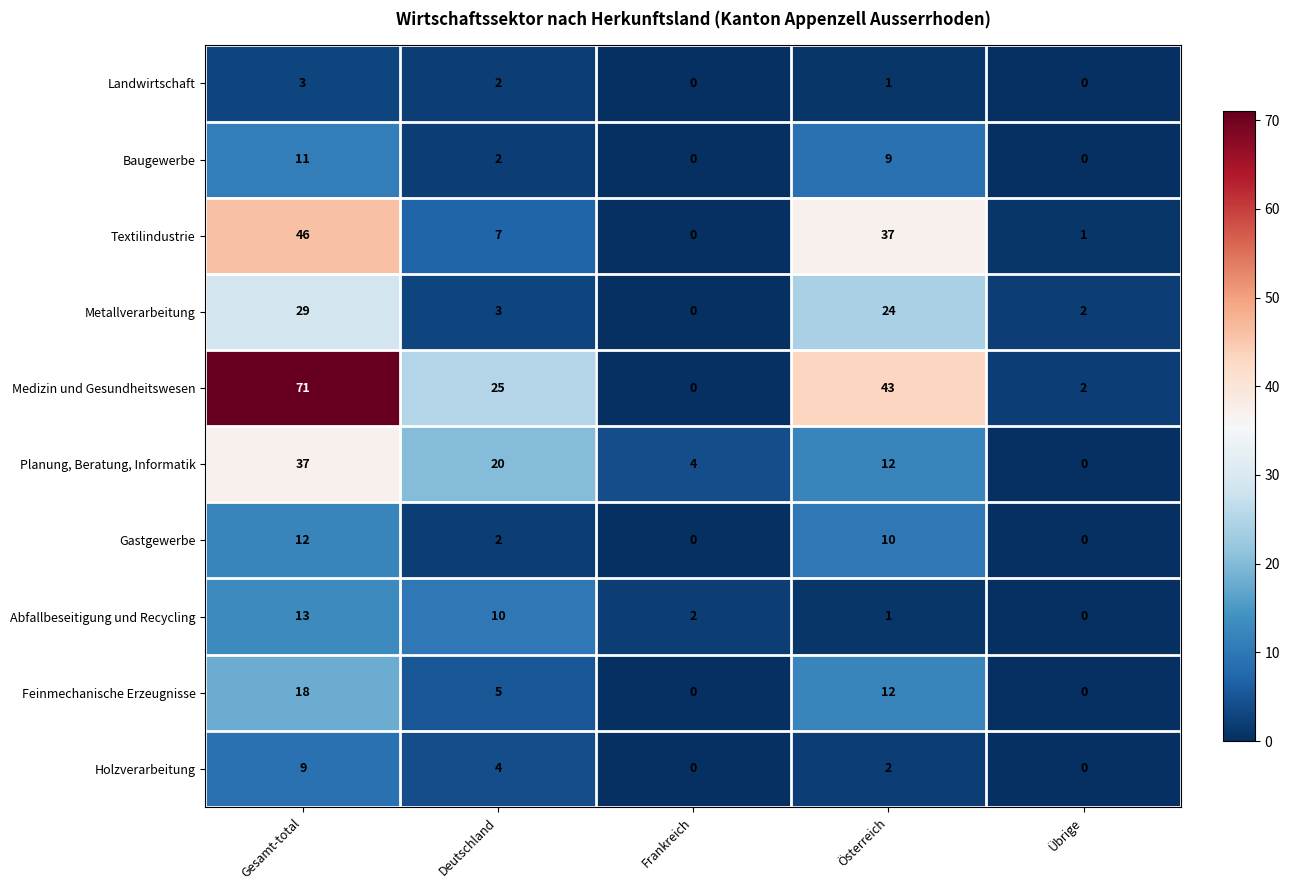

The Medizin und Gesundheitswesen series shows 8 at Deutschland. True or false?

False